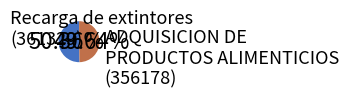

Is there a majority slice in this chart?

Yes